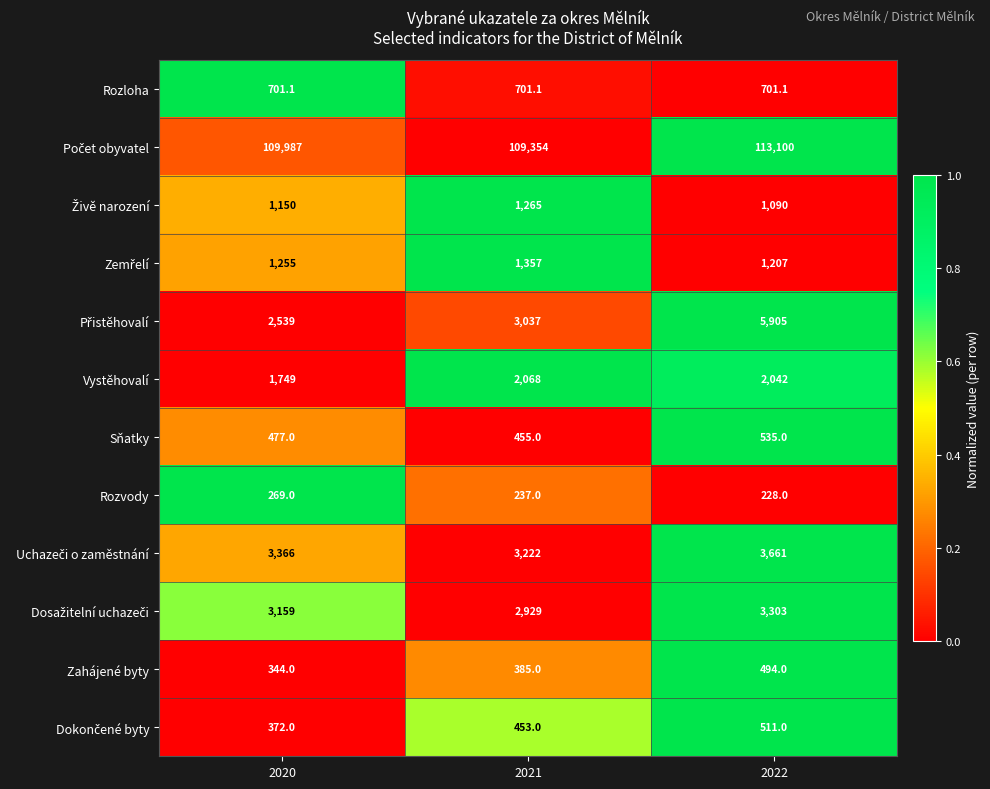

At which category is the sum across all series the highest?

2022